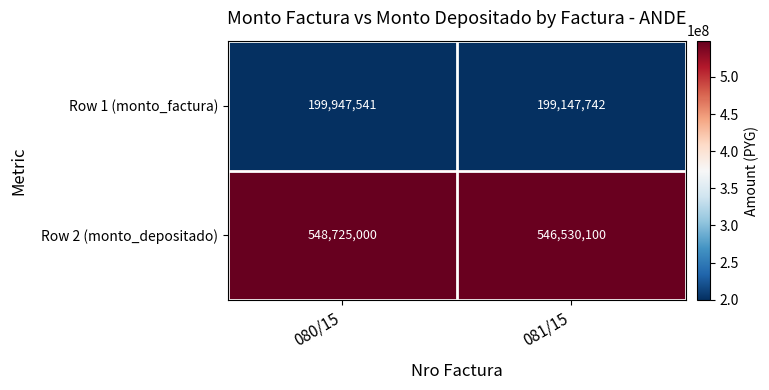

Is it true that Row 1 (monto_factura) equals 336697660 at 080/15?

False